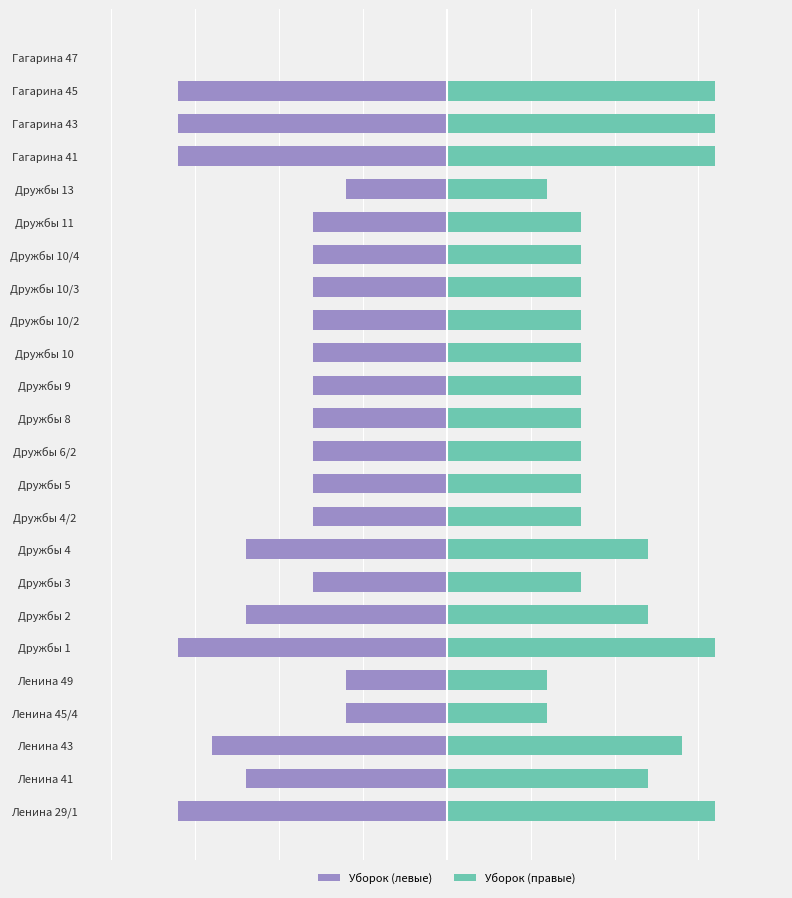

List the series in order of their overall mean, highest first.

Уборок (правые), Уборок (левые)